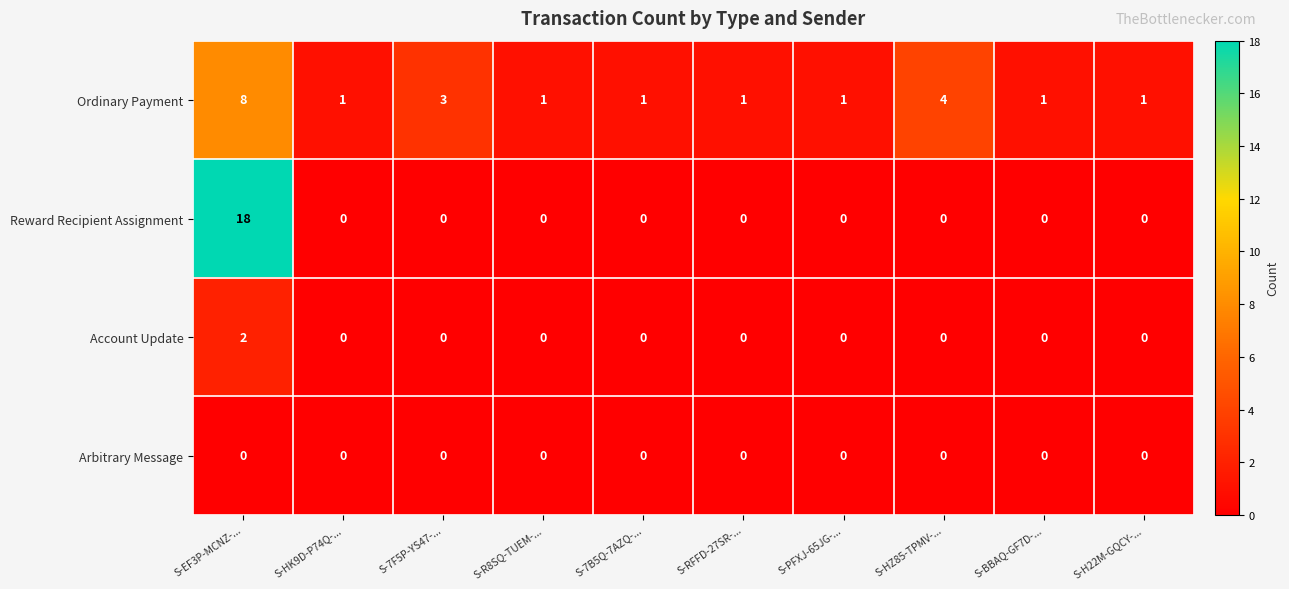

Is it true that Ordinary Payment equals 0 at S-H22M-GQCY-...?

False